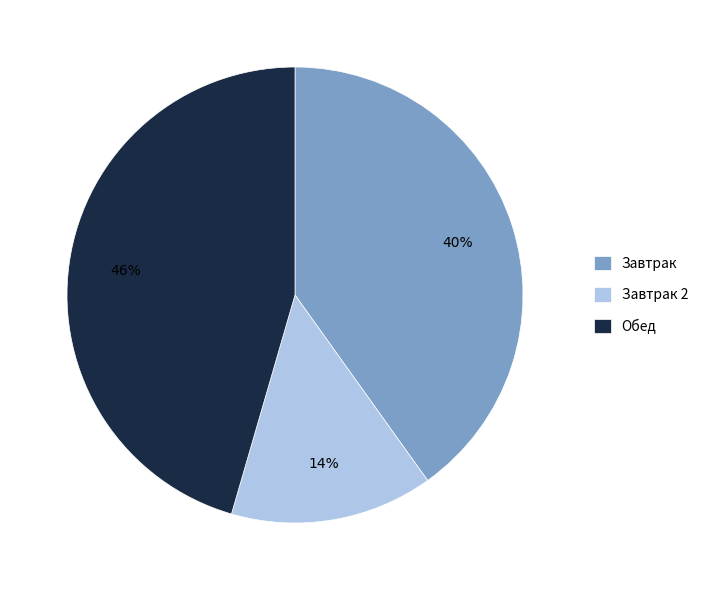

Is there a majority slice in this chart?

No